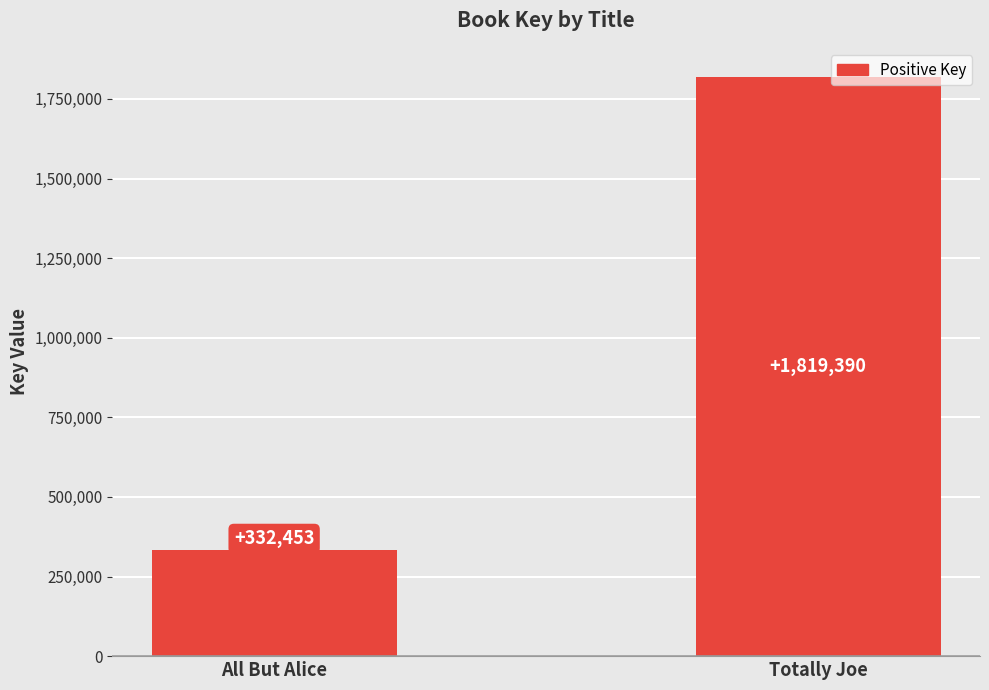

Between Totally Joe and All But Alice, which is larger?

Totally Joe